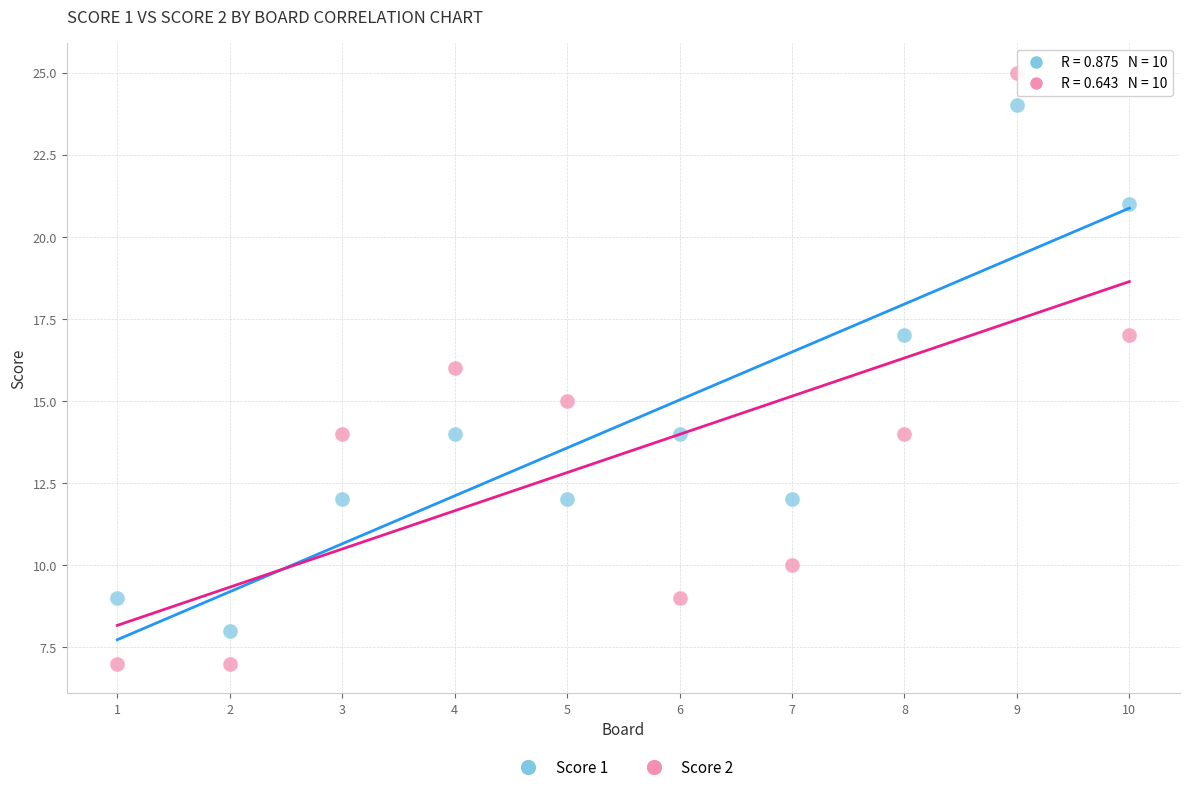

Across all data points, what is the range of Y values (max minus min)?

18